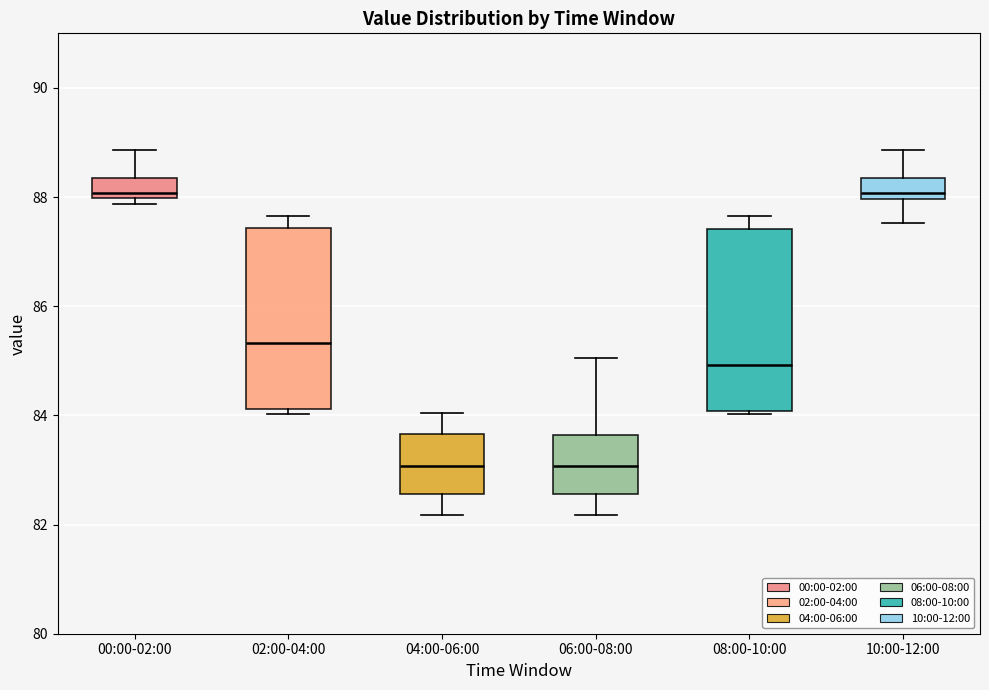

Where does the median line of the box for 06:00-08:00 sit on the y-axis? The values are not printed on the chart, so give them approximately, as read against the axis.

83.0